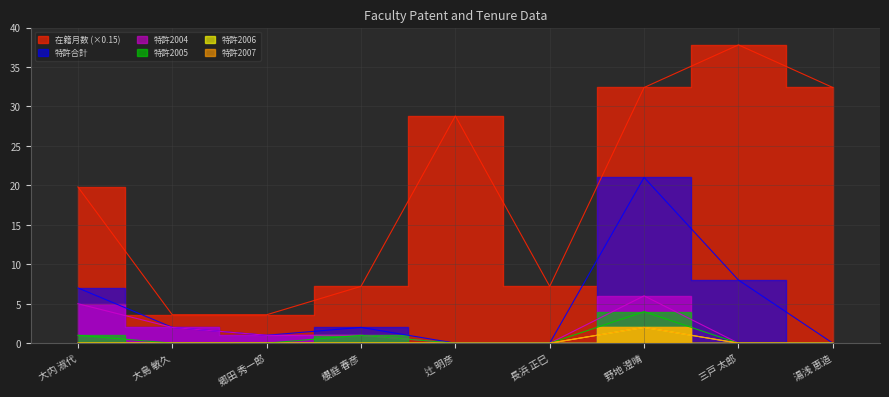

At 大内 淑代, list the series in order from smallest to largest.

特許2006, 特許2007, 特許2005, 特許2004, 特許合計, 在籍月数